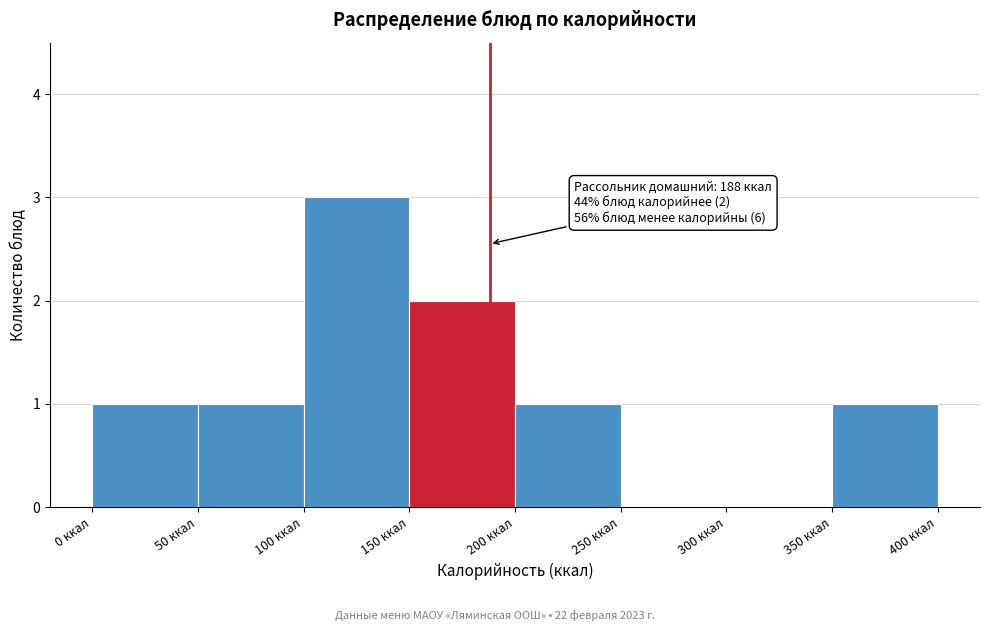

Over which range of the x-axis is the bar tallest?

100 to 150